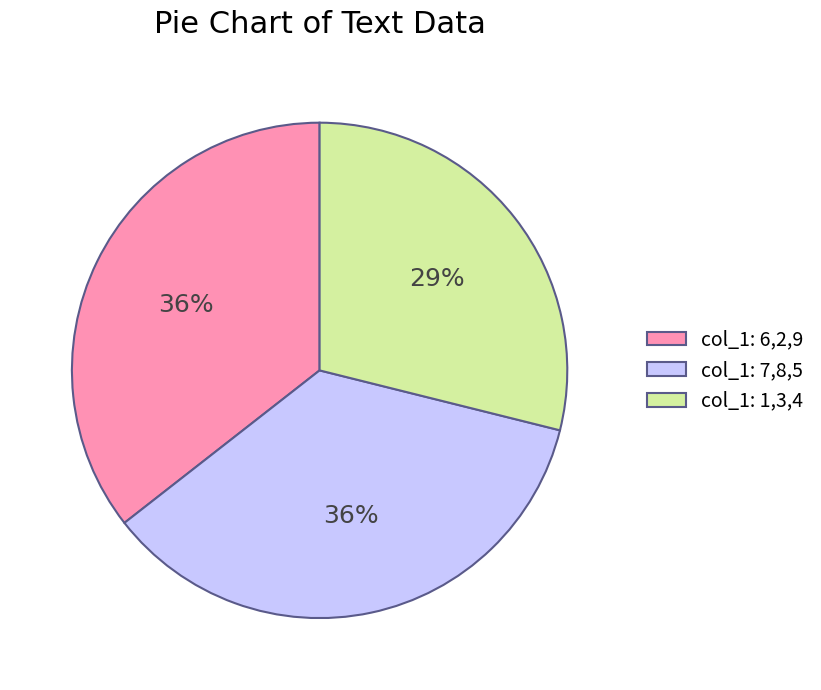

Is the sum of col_1: 7,8,5 and col_1: 1,3,4 greater than half?

Yes